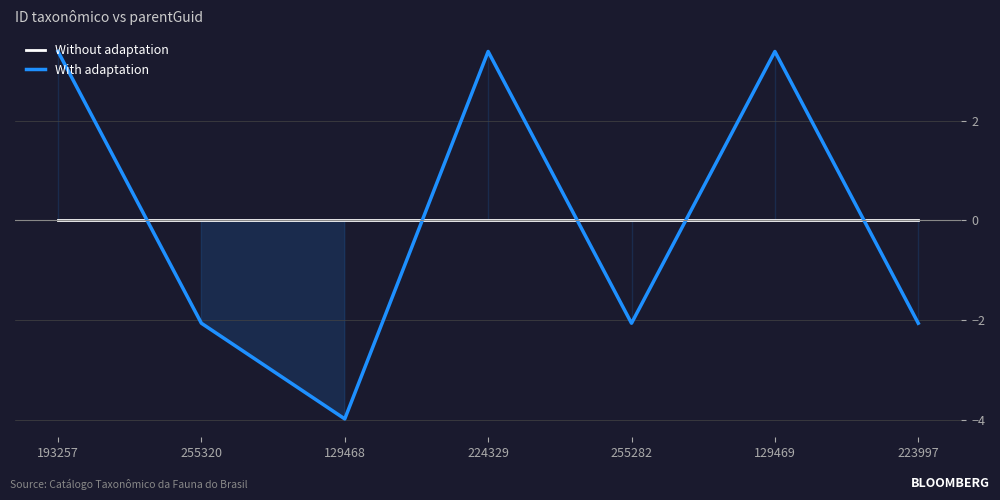

At how many categories does at least one series exceed -1?

7